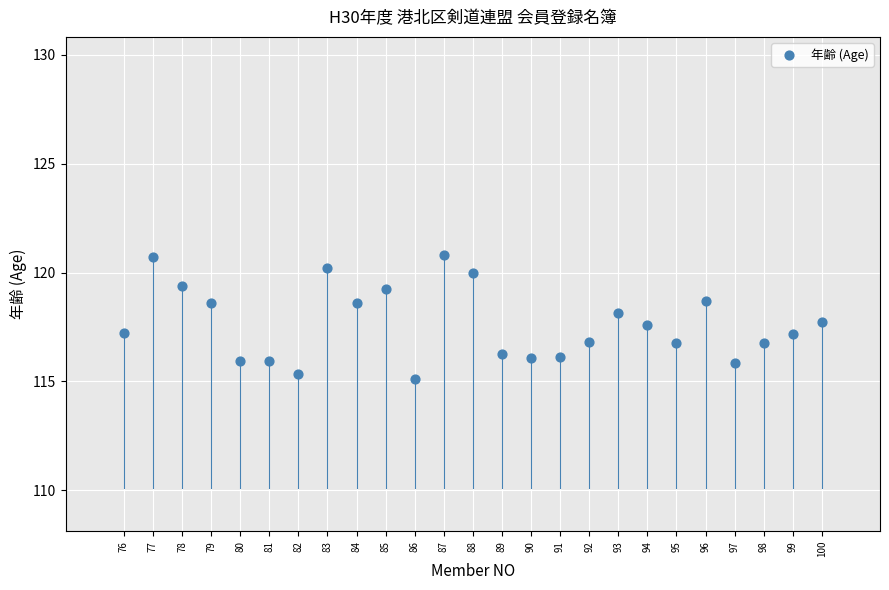

What is the range of Y values (max minus min)?

5.7